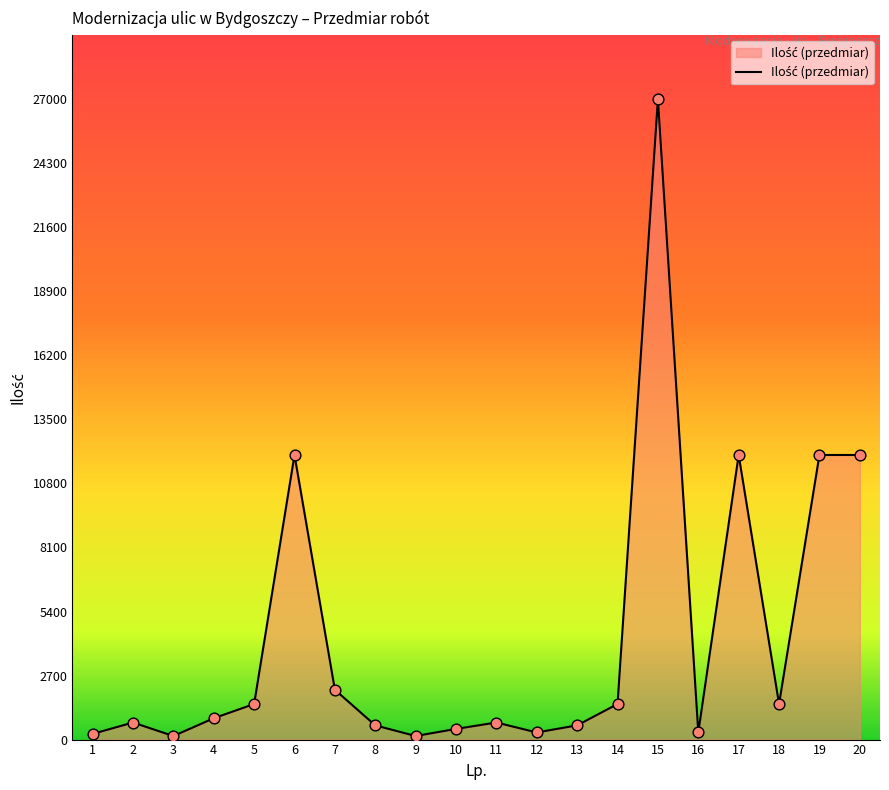

What is the change in value from 1 to 19?

+11760